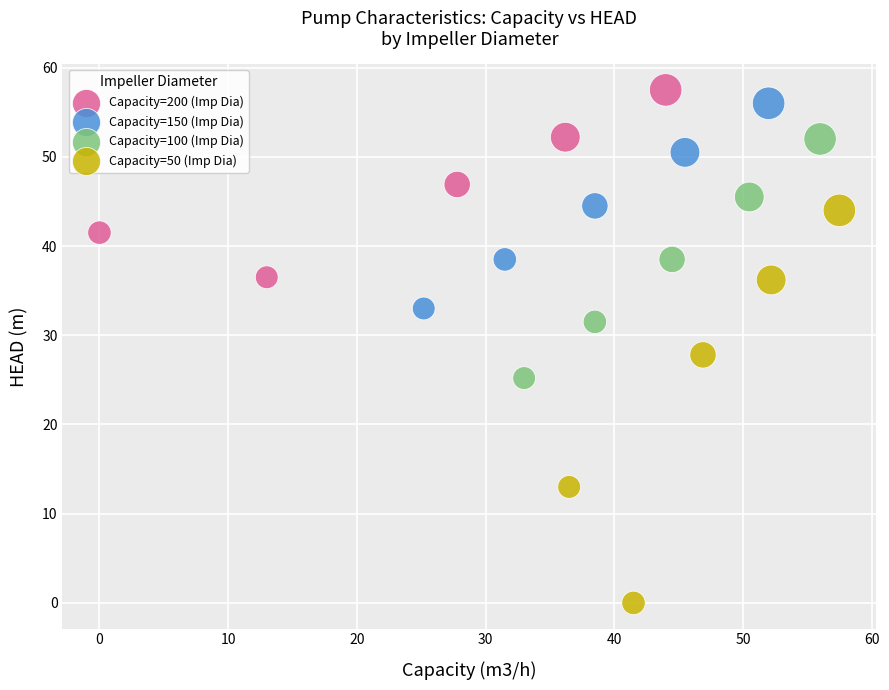

Which series reaches the minimum Y coordinate?

Capacity=50 (Imp Dia)